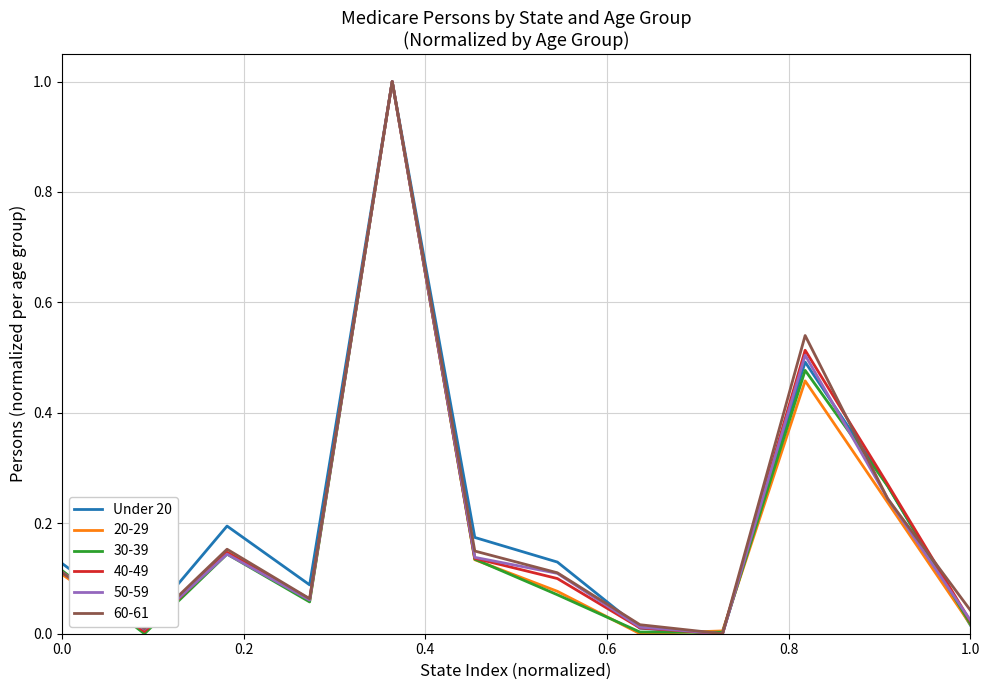

What is the greatest value displayed?

1.0